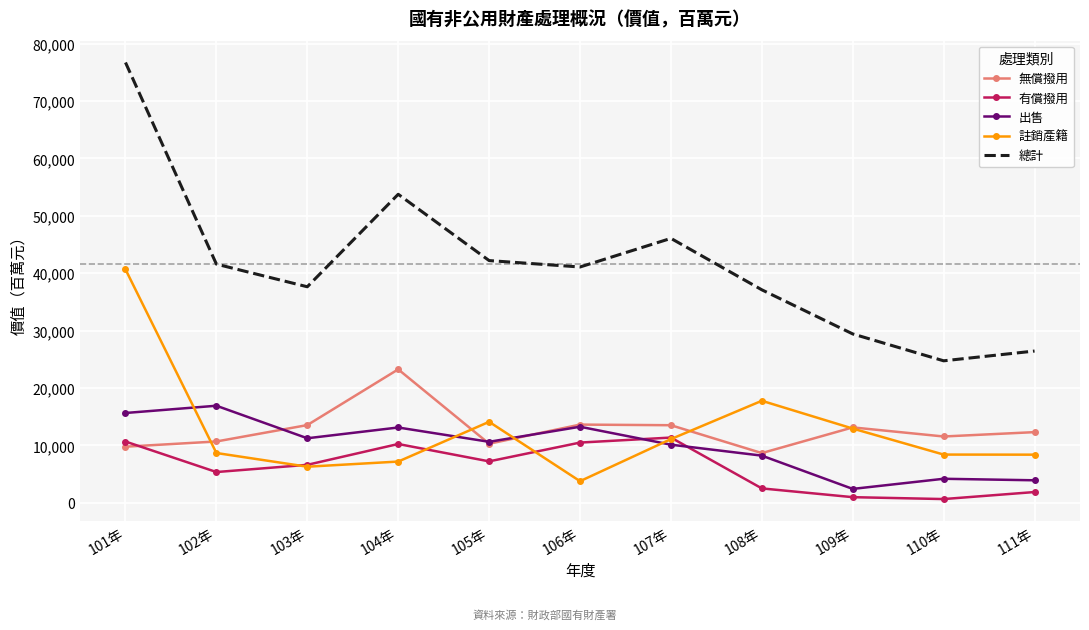

How many interior local valleys does the 總計 series have?

3